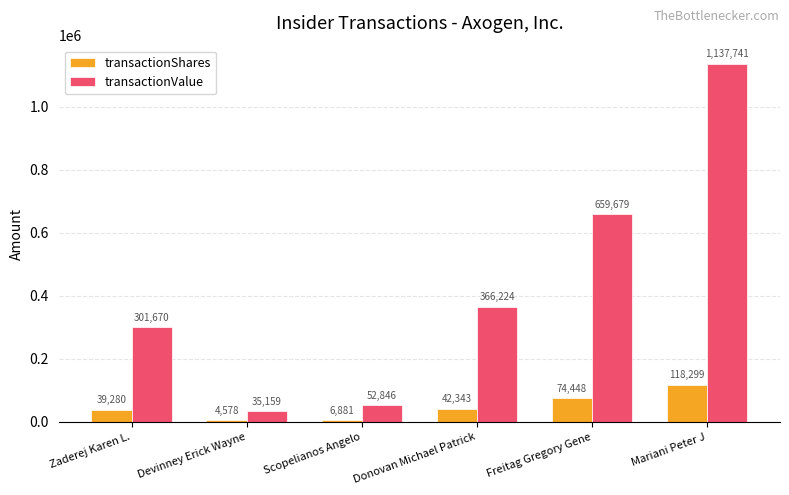

The value of transactionValue at Zaderej Karen L. is 401412. True or false?

False